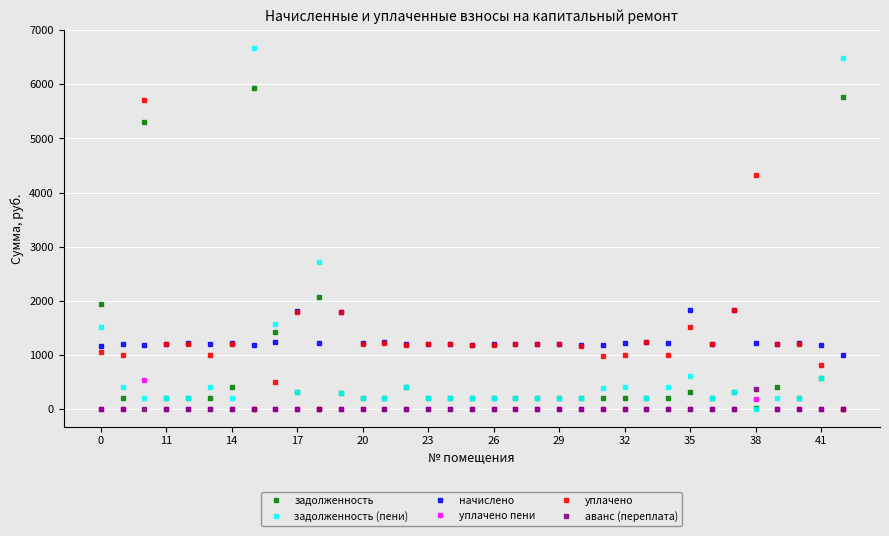

What is the average value of the уплачено series?

1307.9